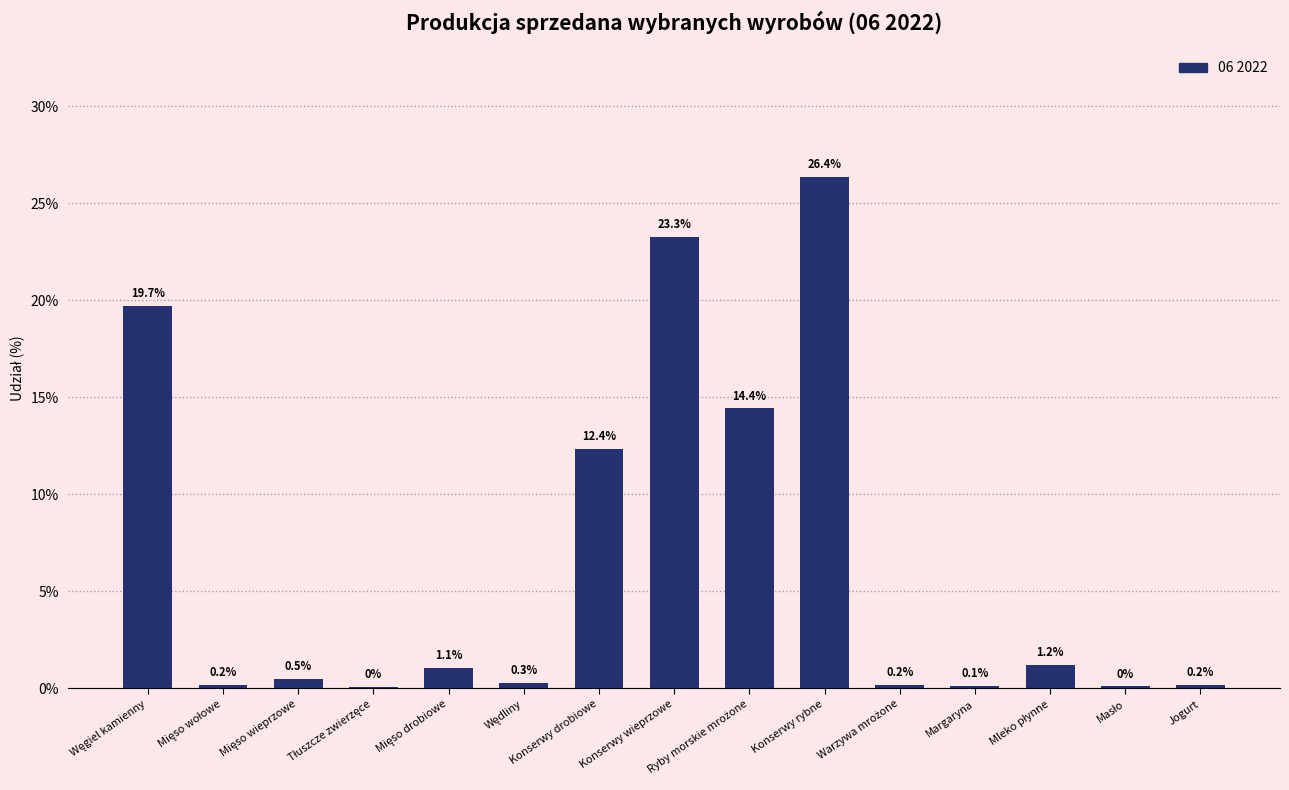

The chart shows a value of 4.8 at Konserwy wieprzowe. True or false?

False